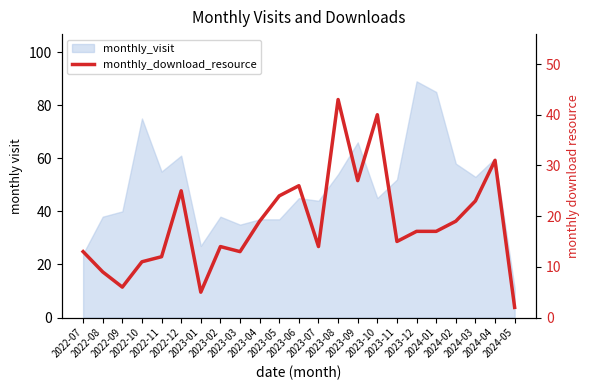

Approximately how many times larger is the value at 2023-03 compared to 2022-08?

1.4